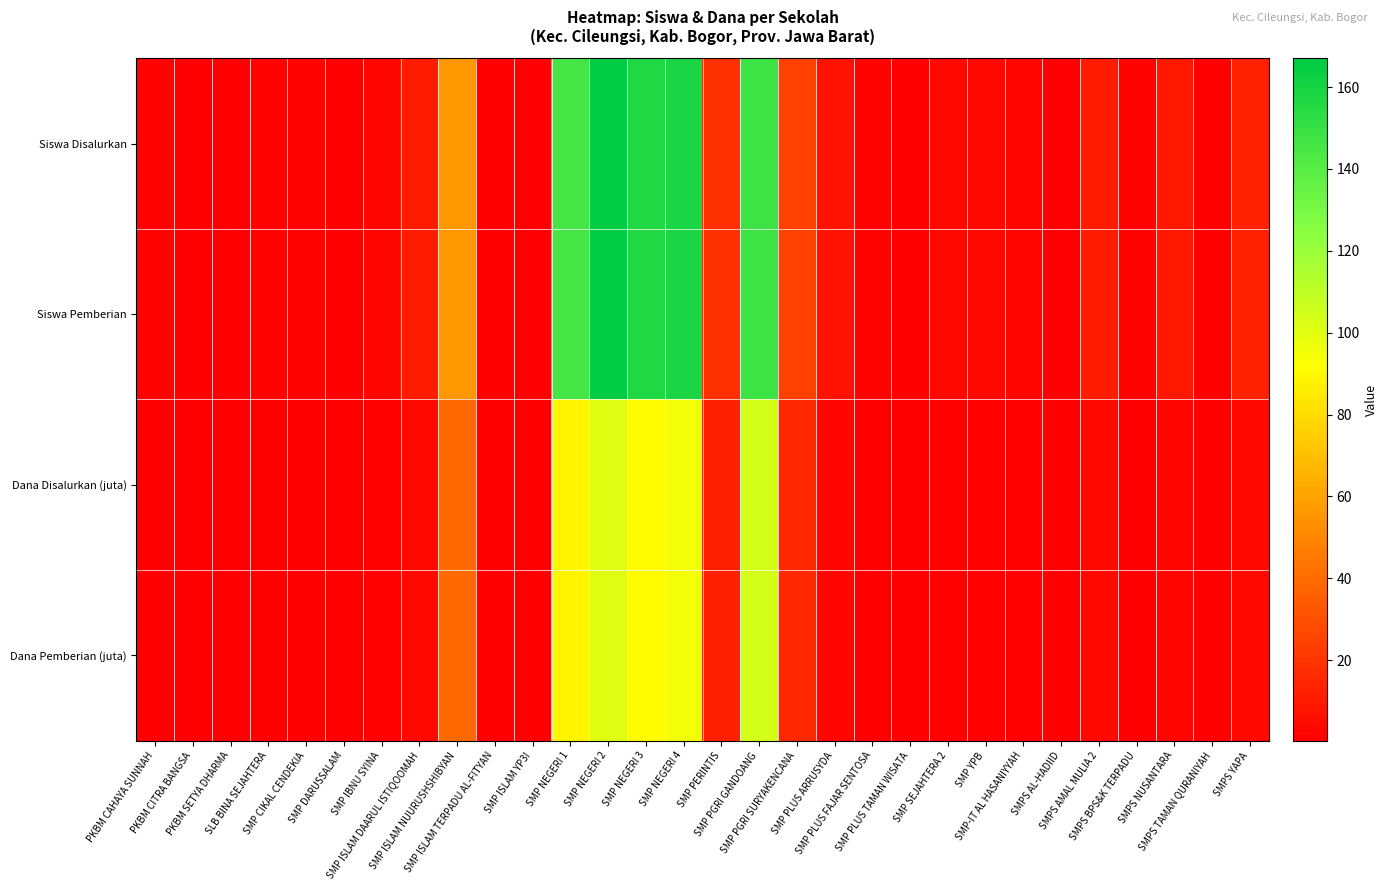

Reading right to left, list all the values displayed in this chart.

Siswa Disalurkan: SMPS YAPA=13.0	SMPS TAMAN QURANIYAH=1.0	SMPS NUSANTARA=9.0	SMPS BPS&K TERPADU=2.0	SMPS AMAL MULIA 2=11.0	SMPS AL-HADIID=1.0	SMP-IT AL HASANIYYAH=3.0	SMP YPB=4.0	SMP SEJAHTERA 2=4.0	SMP PLUS TAMAN WISATA=1.0	SMP PLUS FAJAR SENTOSA=2.0	SMP PLUS ARRUSYDA=8.0	SMP PGRI SURYAKENCANA=25.0	SMP PGRI GANDOANG=148.0	SMP PERINTIS=18.0	SMP NEGERI 4=158.0	SMP NEGERI 3=157.0	SMP NEGERI 2=167.0	SMP NEGERI 1=146.0	SMP ISLAM YP3I=1.0	SMP ISLAM TERPADU AL-FITYAN=1.0	SMP ISLAM NUURUSHSHIBYAN=56.0	SMP ISLAM DAARUL ISTIQOOMAH=11.0	SMP IBNU SYINA=3.0	SMP DARUSSALAM=1.0	SMP CIKAL CENDEKIA=2.0	SLB BINA SEJAHTERA=2.0	PKBM SETYA DHARMA=1.0	PKBM CITRA BANGSA=1.0	PKBM CAHAYA SUNNAH=2.0
Siswa Pemberian: SMPS YAPA=13.0	SMPS TAMAN QURANIYAH=1.0	SMPS NUSANTARA=9.0	SMPS BPS&K TERPADU=2.0	SMPS AMAL MULIA 2=11.0	SMPS AL-HADIID=1.0	SMP-IT AL HASANIYYAH=3.0	SMP YPB=4.0	SMP SEJAHTERA 2=4.0	SMP PLUS TAMAN WISATA=1.0	SMP PLUS FAJAR SENTOSA=2.0	SMP PLUS ARRUSYDA=8.0	SMP PGRI SURYAKENCANA=25.0	SMP PGRI GANDOANG=148.0	SMP PERINTIS=18.0	SMP NEGERI 4=158.0	SMP NEGERI 3=157.0	SMP NEGERI 2=167.0	SMP NEGERI 1=146.0	SMP ISLAM YP3I=1.0	SMP ISLAM TERPADU AL-FITYAN=1.0	SMP ISLAM NUURUSHSHIBYAN=56.0	SMP ISLAM DAARUL ISTIQOOMAH=11.0	SMP IBNU SYINA=3.0	SMP DARUSSALAM=1.0	SMP CIKAL CENDEKIA=2.0	SLB BINA SEJAHTERA=2.0	PKBM SETYA DHARMA=1.0	PKBM CITRA BANGSA=1.0	PKBM CAHAYA SUNNAH=2.0
Dana Disalurkan (juta): SMPS YAPA=4.9	SMPS TAMAN QURANIYAH=0.4	SMPS NUSANTARA=3.4	SMPS BPS&K TERPADU=0.8	SMPS AMAL MULIA 2=4.1	SMPS AL-HADIID=0.4	SMP-IT AL HASANIYYAH=1.1	SMP YPB=1.5	SMP SEJAHTERA 2=1.5	SMP PLUS TAMAN WISATA=0.4	SMP PLUS FAJAR SENTOSA=0.8	SMP PLUS ARRUSYDA=3.0	SMP PGRI SURYAKENCANA=15.4	SMP PGRI GANDOANG=104.2	SMP PERINTIS=12.4	SMP NEGERI 4=94.9	SMP NEGERI 3=91.1	SMP NEGERI 2=100.9	SMP NEGERI 1=88.9	SMP ISLAM YP3I=0.4	SMP ISLAM TERPADU AL-FITYAN=0.4	SMP ISLAM NUURUSHSHIBYAN=39.8	SMP ISLAM DAARUL ISTIQOOMAH=4.1	SMP IBNU SYINA=1.1	SMP DARUSSALAM=0.4	SMP CIKAL CENDEKIA=0.8	SLB BINA SEJAHTERA=0.8	PKBM SETYA DHARMA=0.4	PKBM CITRA BANGSA=0.4	PKBM CAHAYA SUNNAH=0.8
Dana Pemberian (juta): SMPS YAPA=4.9	SMPS TAMAN QURANIYAH=0.4	SMPS NUSANTARA=3.4	SMPS BPS&K TERPADU=0.8	SMPS AMAL MULIA 2=4.1	SMPS AL-HADIID=0.4	SMP-IT AL HASANIYYAH=1.1	SMP YPB=1.5	SMP SEJAHTERA 2=1.5	SMP PLUS TAMAN WISATA=0.4	SMP PLUS FAJAR SENTOSA=0.8	SMP PLUS ARRUSYDA=3.0	SMP PGRI SURYAKENCANA=15.4	SMP PGRI GANDOANG=104.2	SMP PERINTIS=12.4	SMP NEGERI 4=94.9	SMP NEGERI 3=91.1	SMP NEGERI 2=100.9	SMP NEGERI 1=88.9	SMP ISLAM YP3I=0.4	SMP ISLAM TERPADU AL-FITYAN=0.4	SMP ISLAM NUURUSHSHIBYAN=39.8	SMP ISLAM DAARUL ISTIQOOMAH=4.1	SMP IBNU SYINA=1.1	SMP DARUSSALAM=0.4	SMP CIKAL CENDEKIA=0.8	SLB BINA SEJAHTERA=0.8	PKBM SETYA DHARMA=0.4	PKBM CITRA BANGSA=0.4	PKBM CAHAYA SUNNAH=0.8